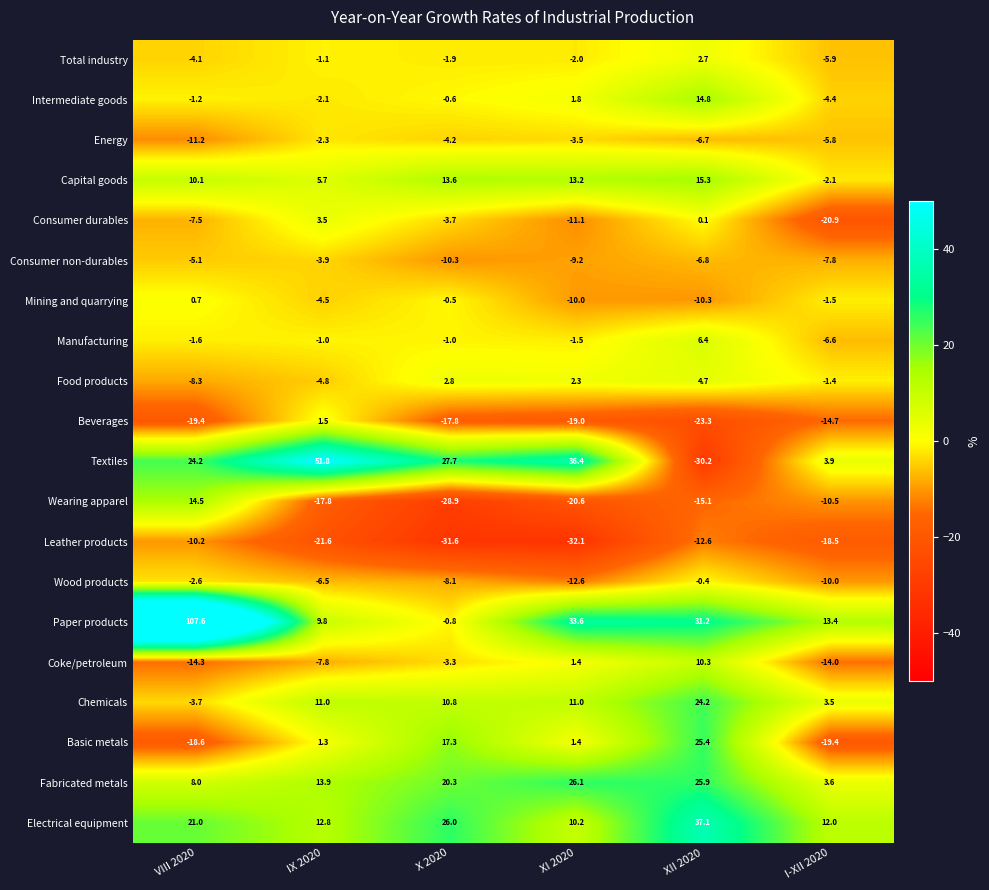

How many distinct data groups are displayed?

20